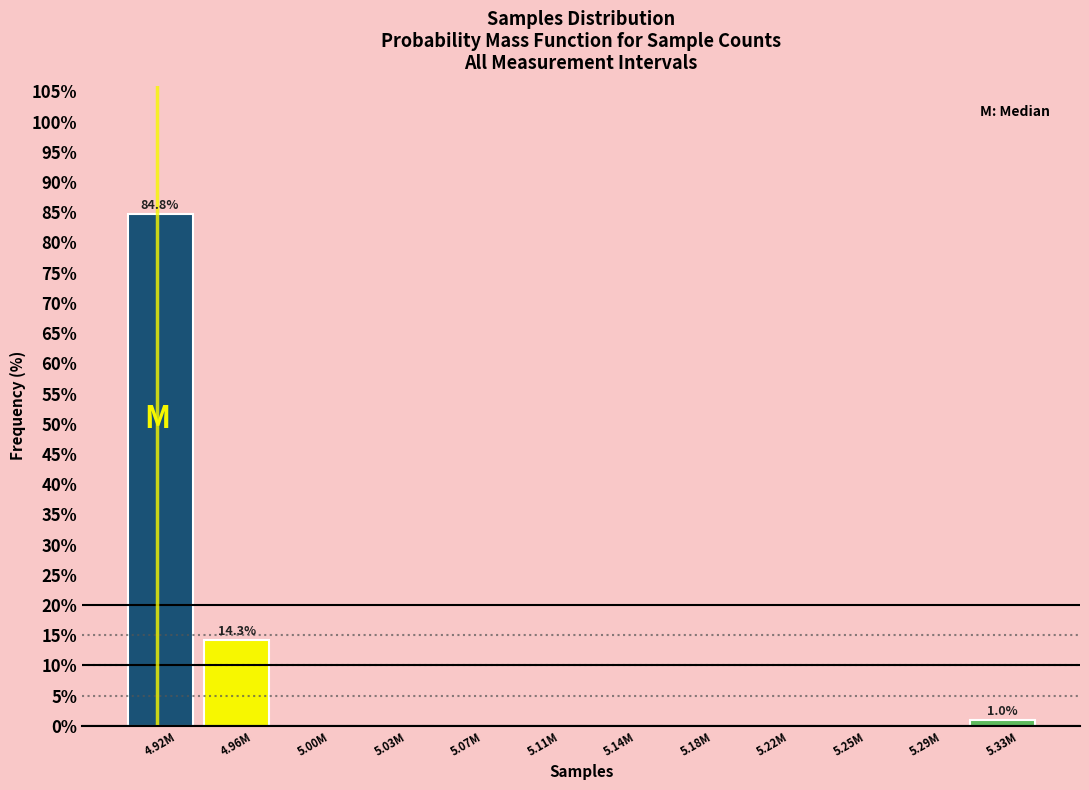

Reading right to left, transcribe all the data shown in this chart.

5.33M=1.0	5.29M=0.0	5.25M=0.0	5.22M=0.0	5.18M=0.0	5.14M=0.0	5.11M=0.0	5.07M=0.0	5.03M=0.0	5.00M=0.0	4.96M=14.3	4.92M=84.8